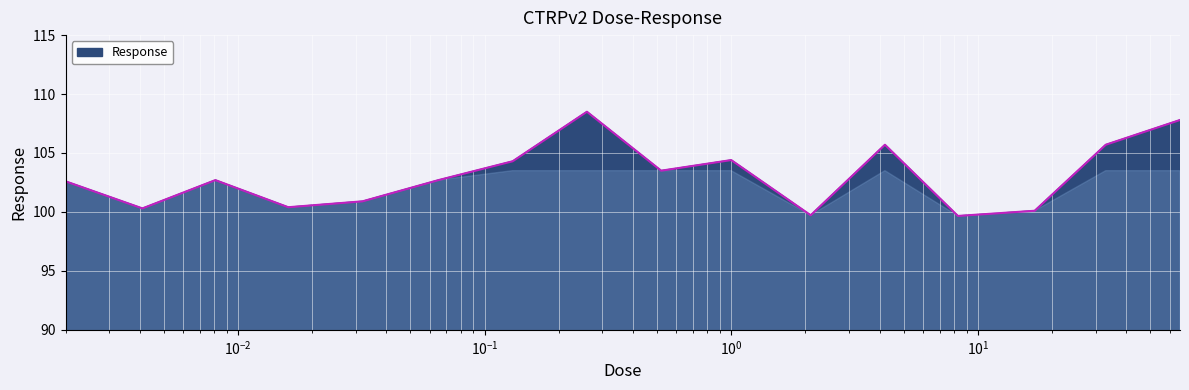

What is the minimum value shown in the chart?

99.7